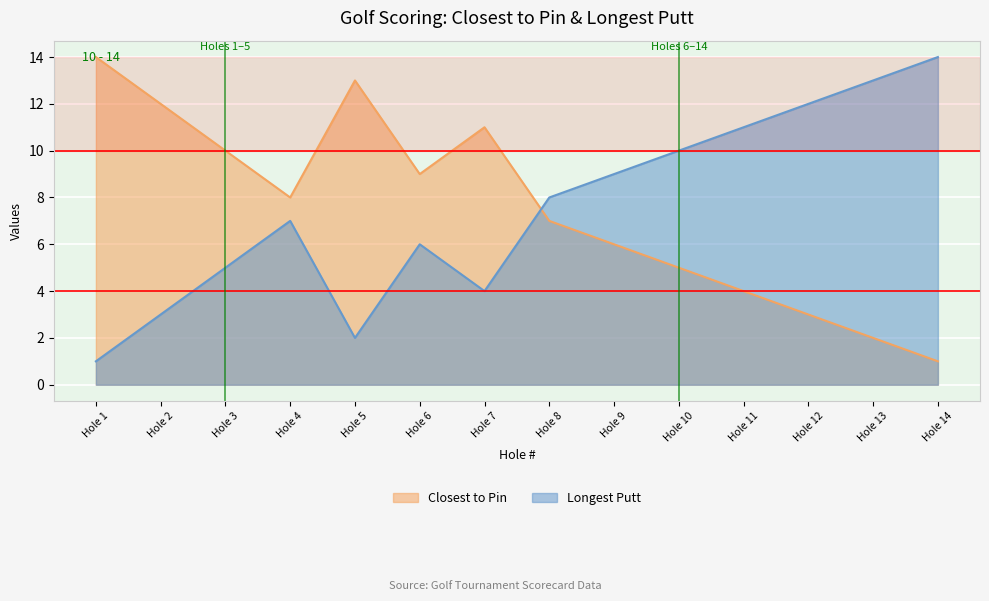

How many lines are shown in the chart?

2